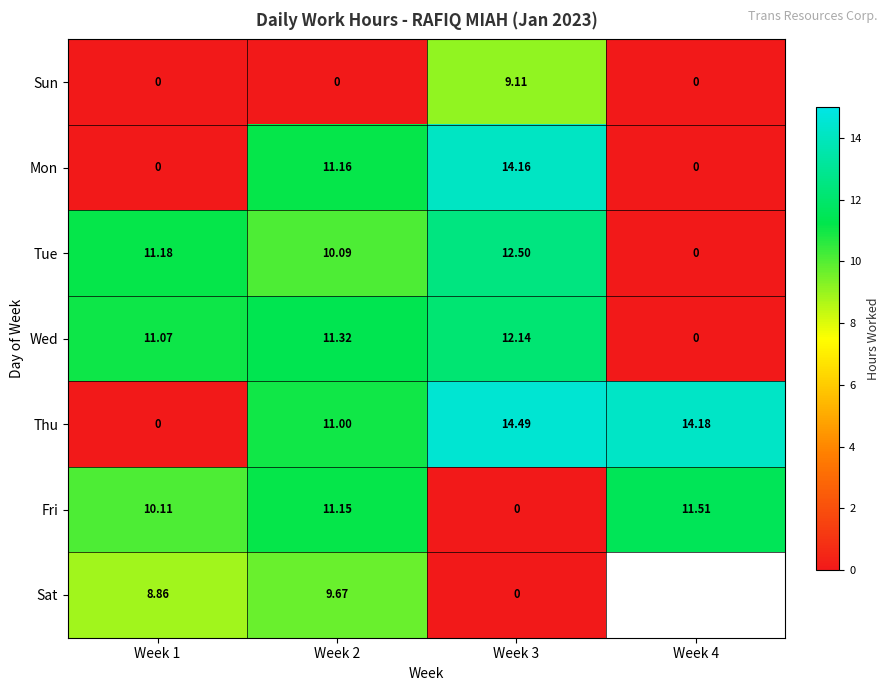

What is the difference between the highest and lowest values at Week 4?

14.2